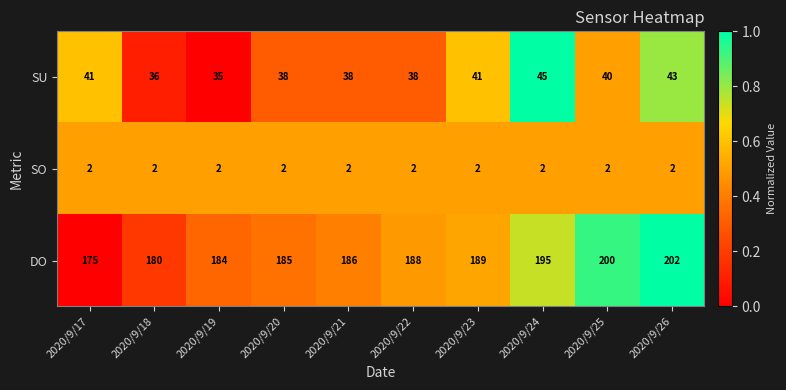

The SU series shows 40 at 2020/9/25. True or false?

True